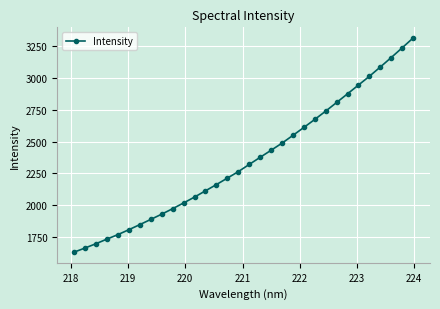

What is the difference between the second highest and minimum values?

1602.4